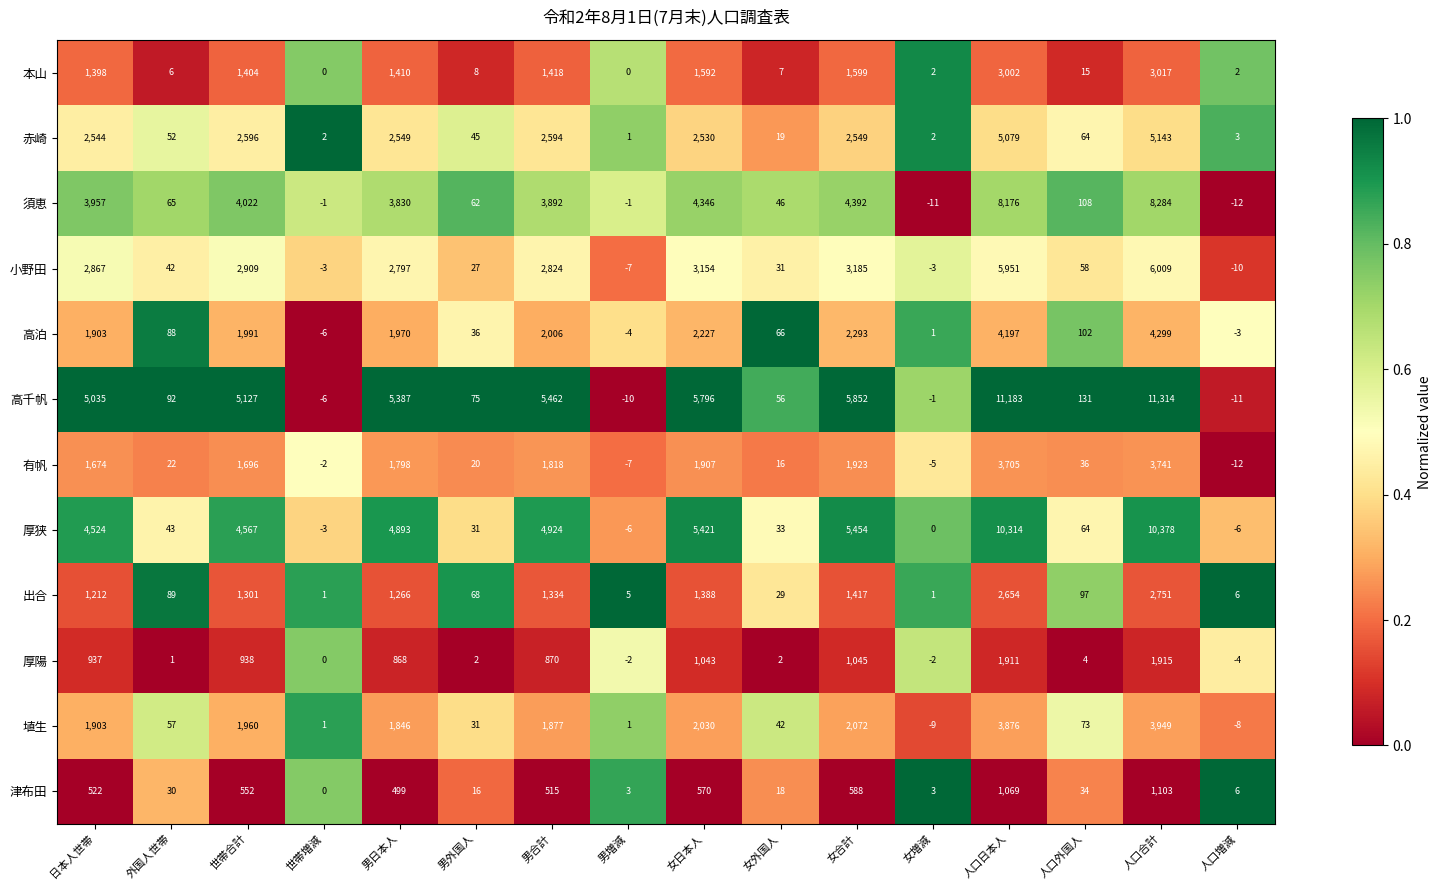

What is the spread (max minus min) of values at 日本人世帯?

4513